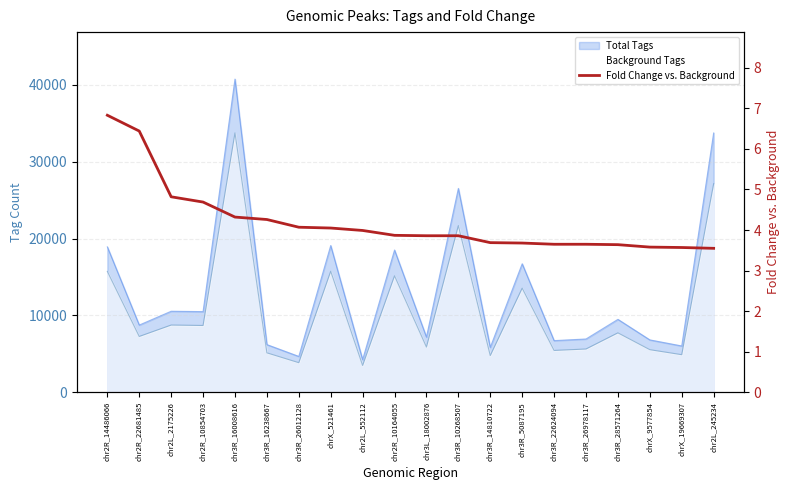

Reading right to left, extract all data points from this chart.

chr2L_245234=3.5	chrX_19669307=3.6	chrX_9577854=3.6	chr3R_28571264=3.6	chr3R_26978117=3.6	chr3R_22624094=3.6	chr3R_5087195=3.7	chr3R_14810722=3.7	chr3R_10268507=3.9	chr3L_18002876=3.9	chr2R_10164055=3.9	chr2L_552112=4.0	chrX_521461=4.0	chr3R_26012128=4.1	chr3R_16238667=4.3	chr3R_16008616=4.3	chr2R_10854703=4.7	chr2L_2175226=4.8	chr2R_22681485=6.4	chr2R_14486066=6.8